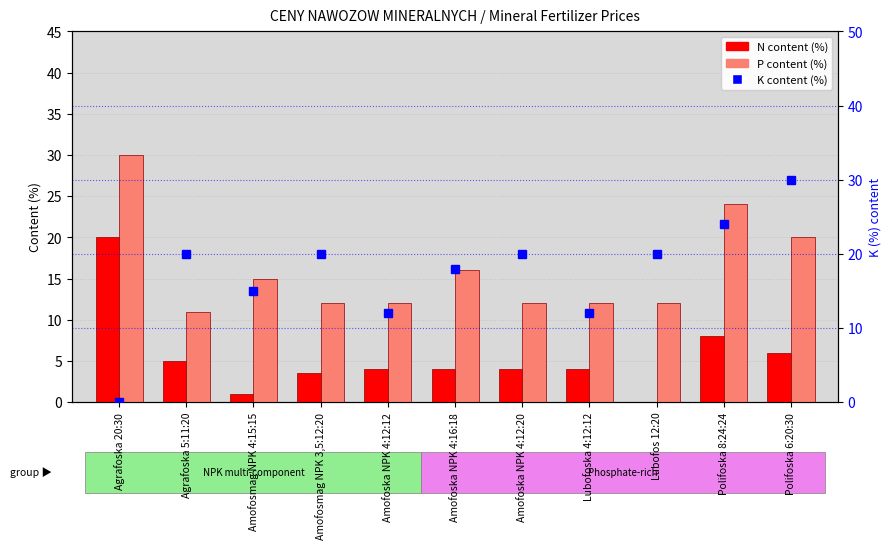

What is the average value of the P content series?

16.0